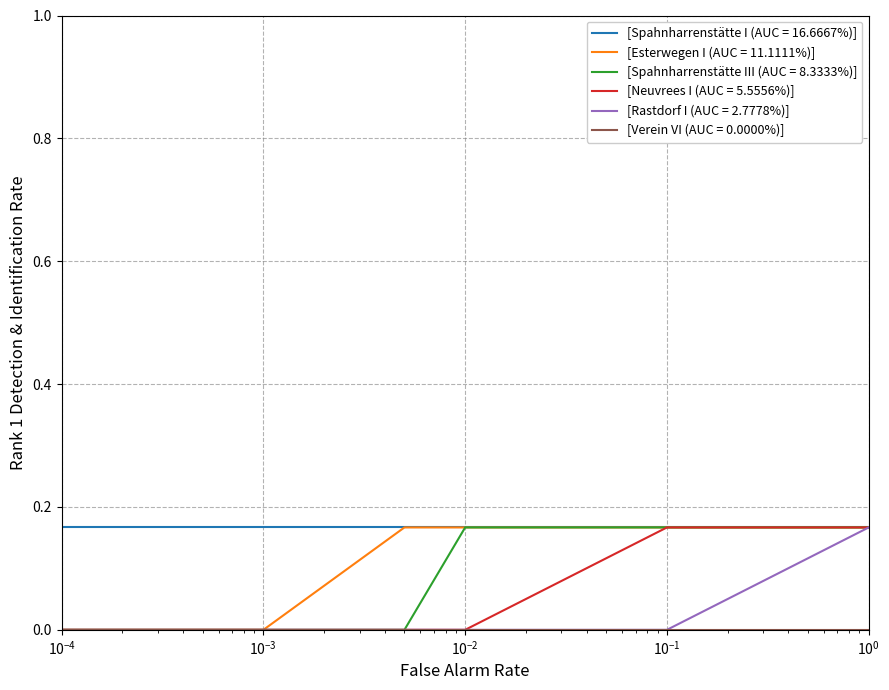

Which series has the largest total across all categories?

[Spahnharrenstätte I (AUC = 16.6667%)]